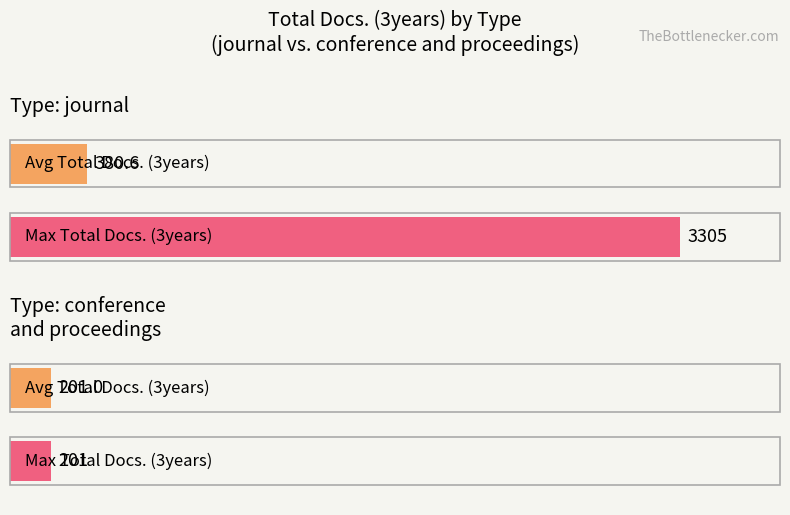

What is the label of the 2nd bar from the right?

journal